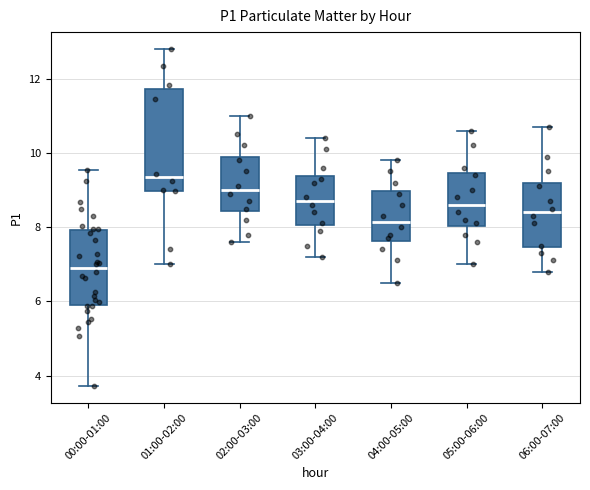

Reading left to right, read every box against the y-axis: the position of its median line, the range the box covers, and the ends of its whiskers. The values are not printed on the chart, so give them approximately, as read against the axis.

00:00-01:00: median 7.0, box 6.0 to 8.0, whiskers 3.8 to 9.6
01:00-02:00: median 9.4, box 9.0 to 11.8, whiskers 7.0 to 12.8
02:00-03:00: median 9.0, box 8.4 to 10.0, whiskers 7.6 to 11.0
03:00-04:00: median 8.8, box 8.0 to 9.4, whiskers 7.2 to 10.4
04:00-05:00: median 8.2, box 7.6 to 9.0, whiskers 6.6 to 9.8
05:00-06:00: median 8.6, box 8.0 to 9.4, whiskers 7.0 to 10.6
06:00-07:00: median 8.4, box 7.4 to 9.2, whiskers 6.8 to 10.8